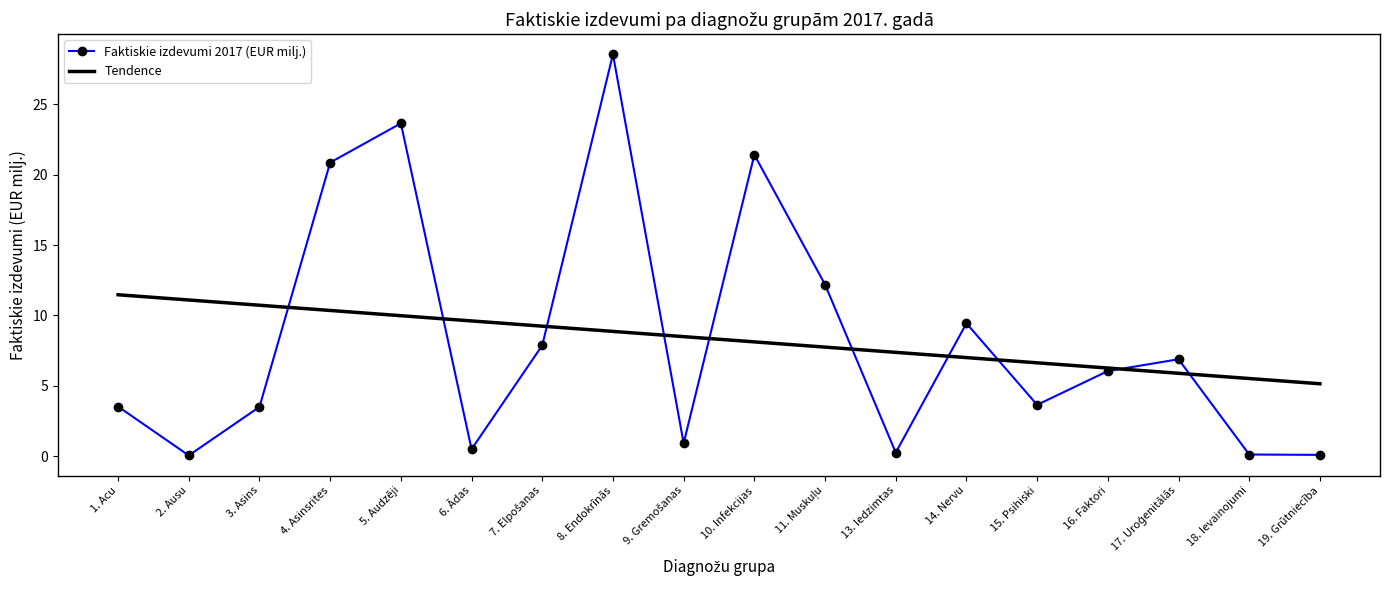

At 1. Acu, list the series in order from largest to smallest.

Tendence, Faktiskie izdevumi 2017 (EUR milj.)